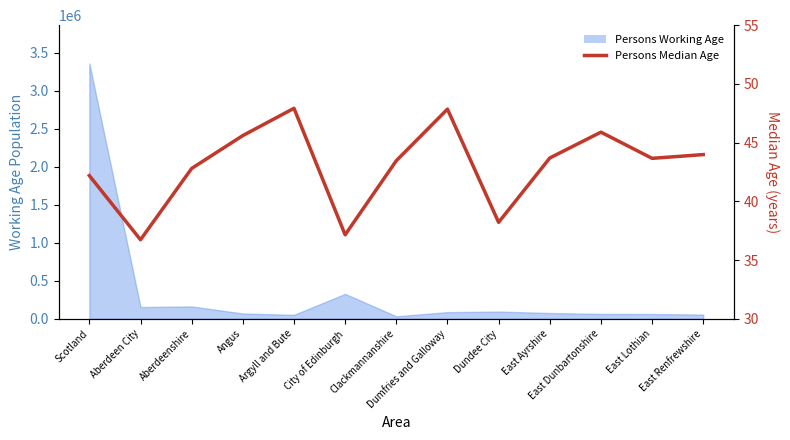

What is the label of the 13th point from the right?

Scotland